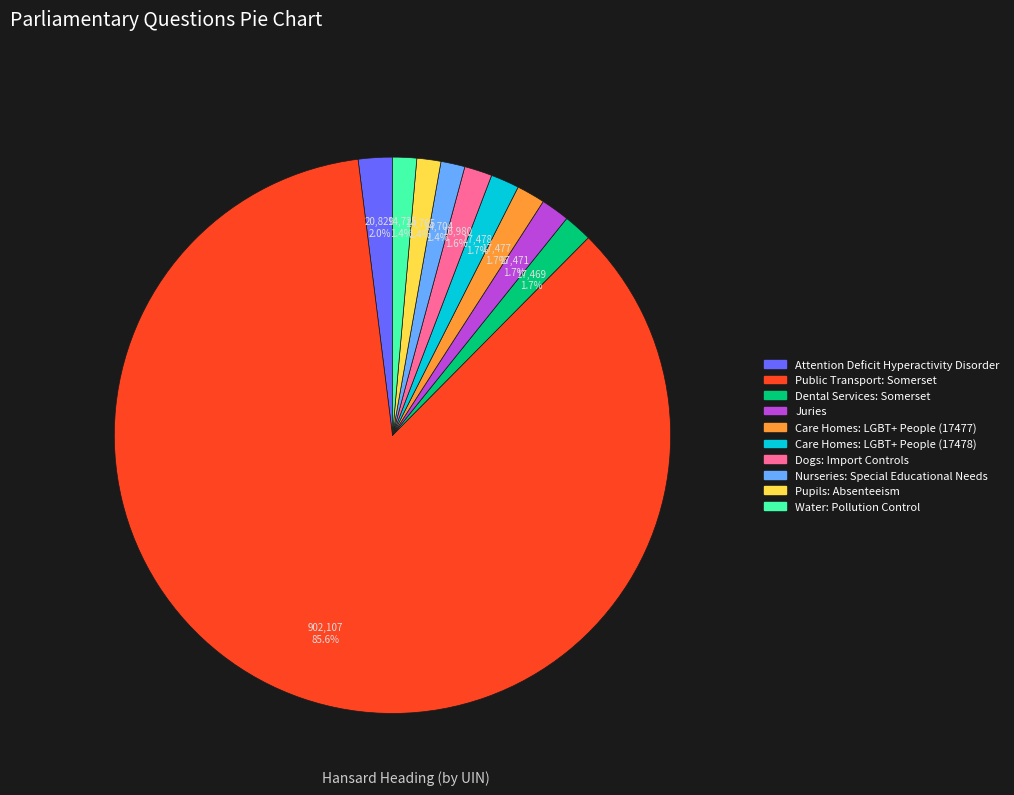

What percentage is the Dogs: Import Controls slice, to the nearest percent?

2%